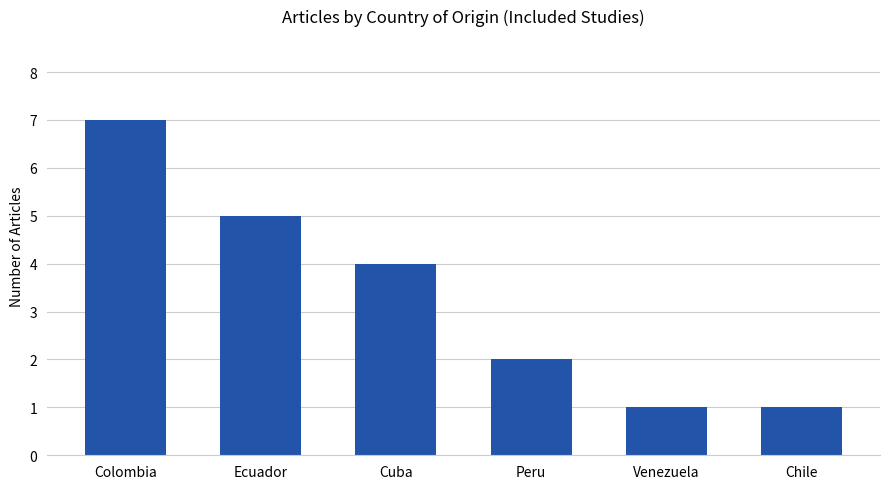

The chart shows a value of 5 at Ecuador. True or false?

True